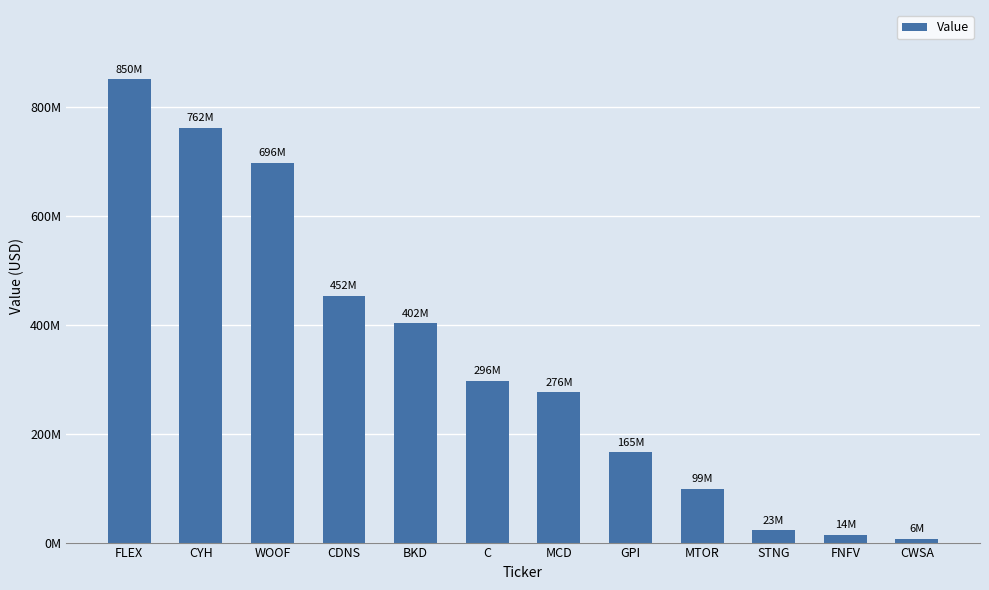

Does the chart contain any negative values?

No